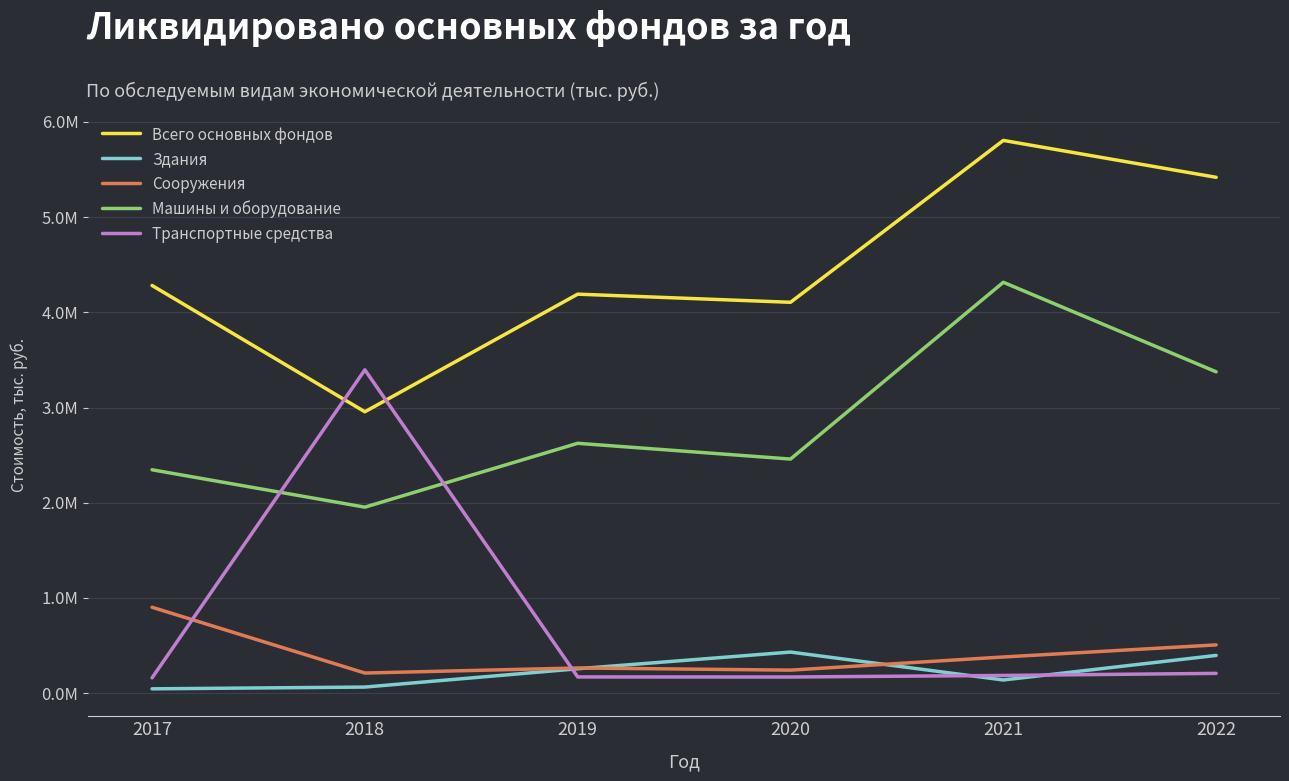

Is this an area chart (filled region under the line)?

No